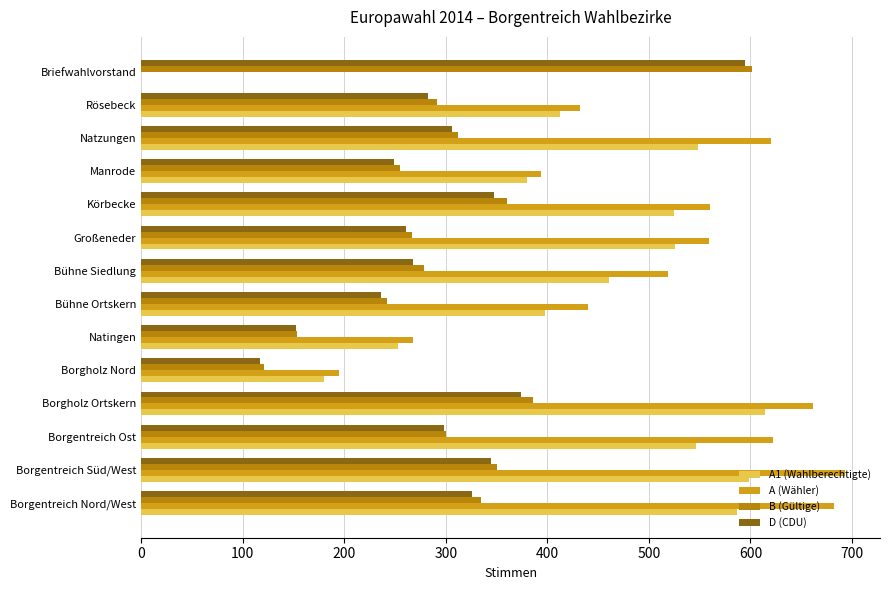

True or false: D (CDU) has a value of 135 at Manrode.

False